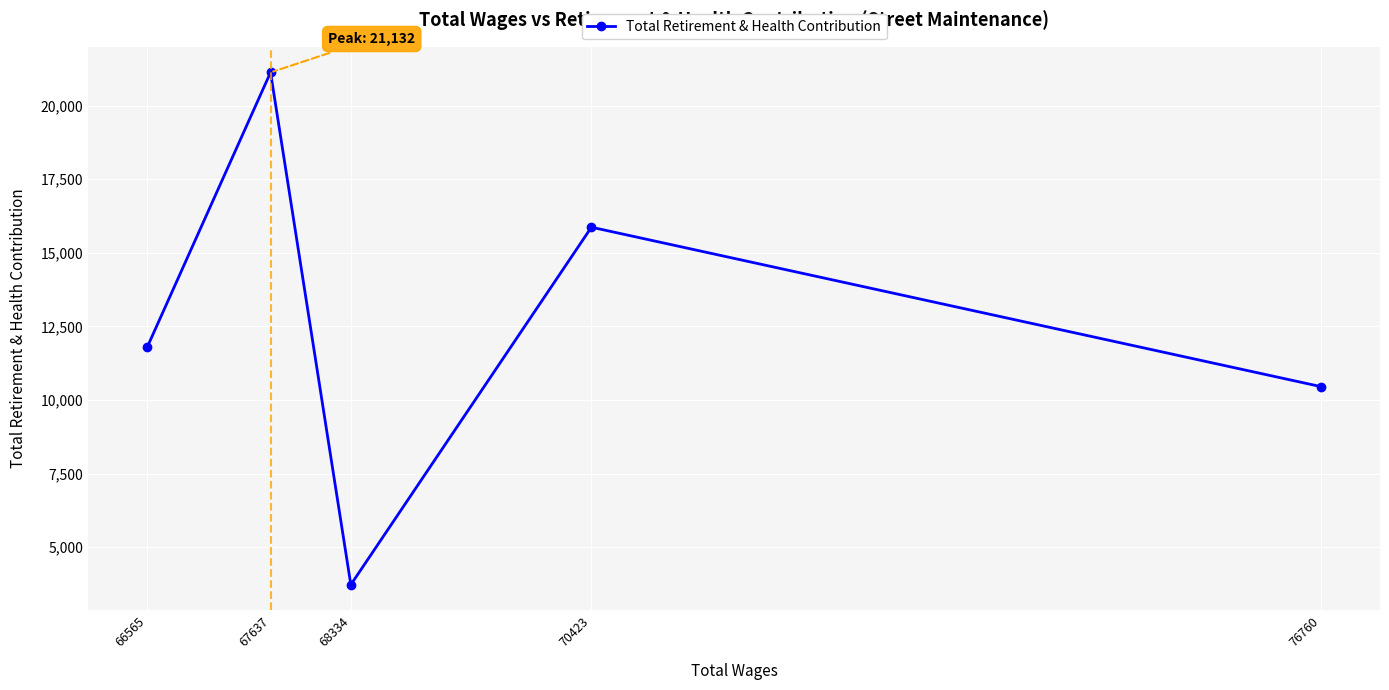

What is the difference between the second highest and second lowest values?

5420